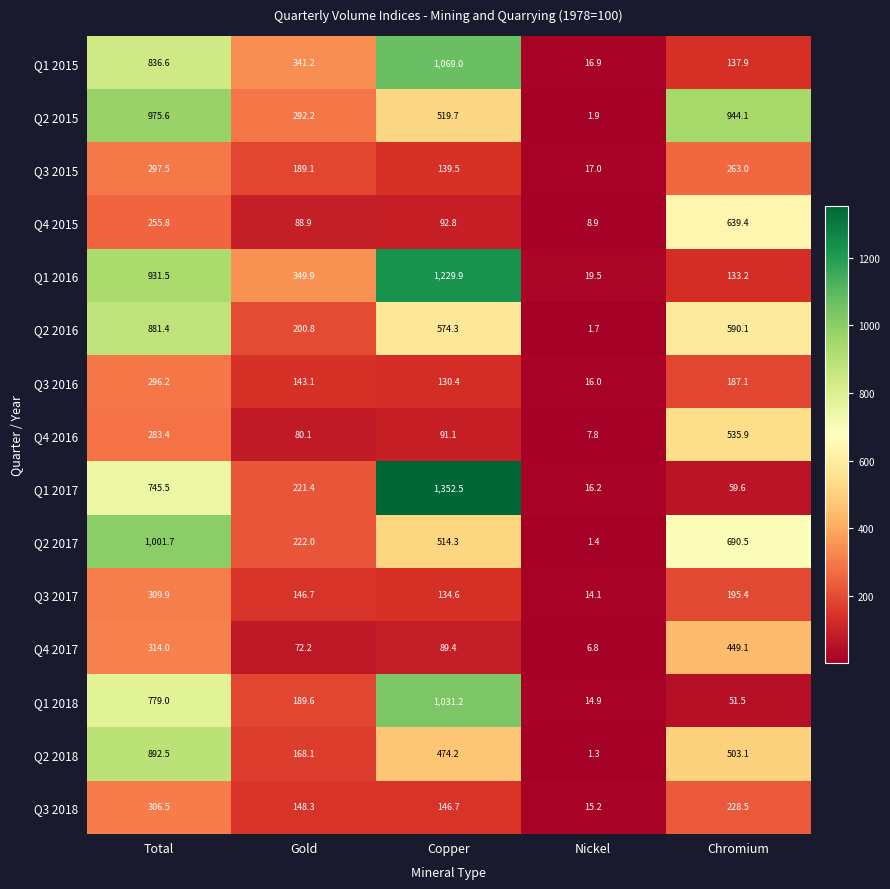

Where is Q4 2016 nearest to the value 271?

Total